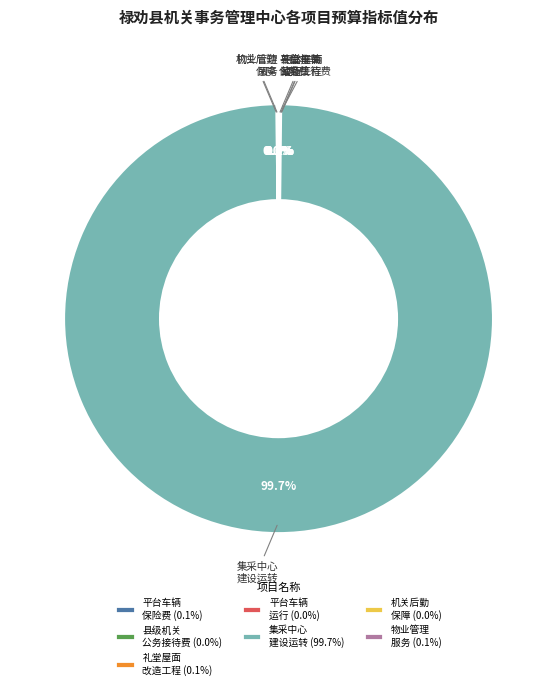

Which slice represents more than half of the pie?

集采中心 建设运转 (99.7%)